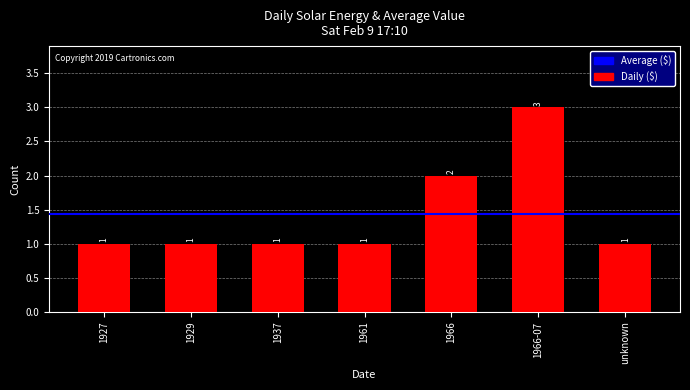

What is the change in value from 1937 to 1966-07?

+2